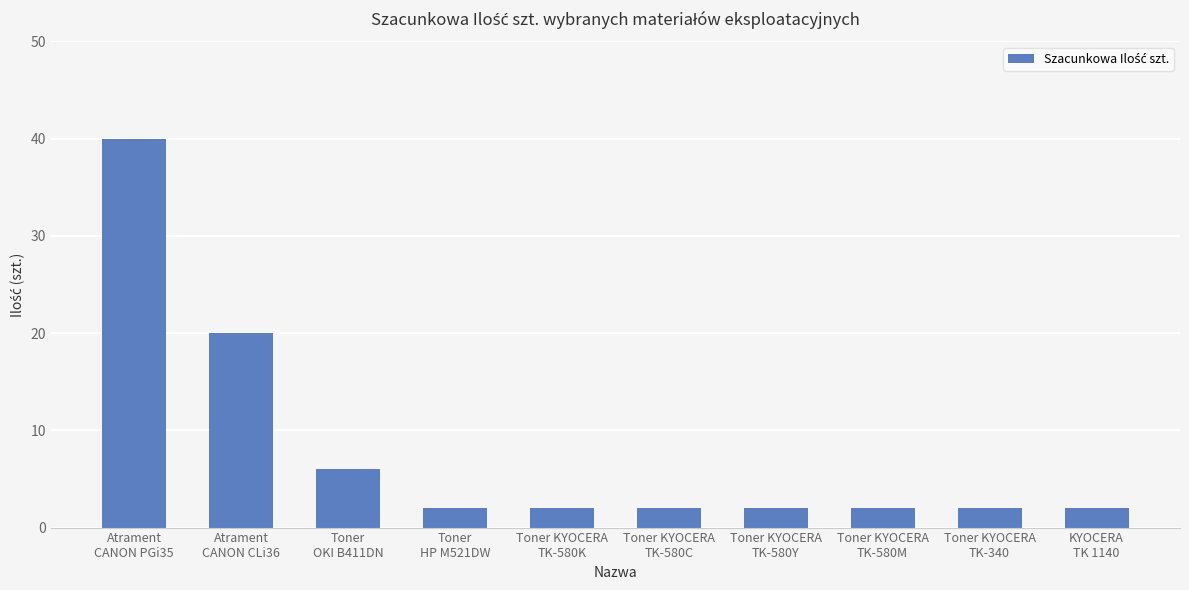

Reading right to left, extract all data points from this chart.

KYOCERA
TK 1140=2	Toner KYOCERA
TK-340=2	Toner KYOCERA
TK-580M=2	Toner KYOCERA
TK-580Y=2	Toner KYOCERA
TK-580C=2	Toner KYOCERA
TK-580K=2	Toner
HP M521DW=2	Toner
OKI B411DN=6	Atrament
CANON CLi36=20	Atrament
CANON PGi35=40